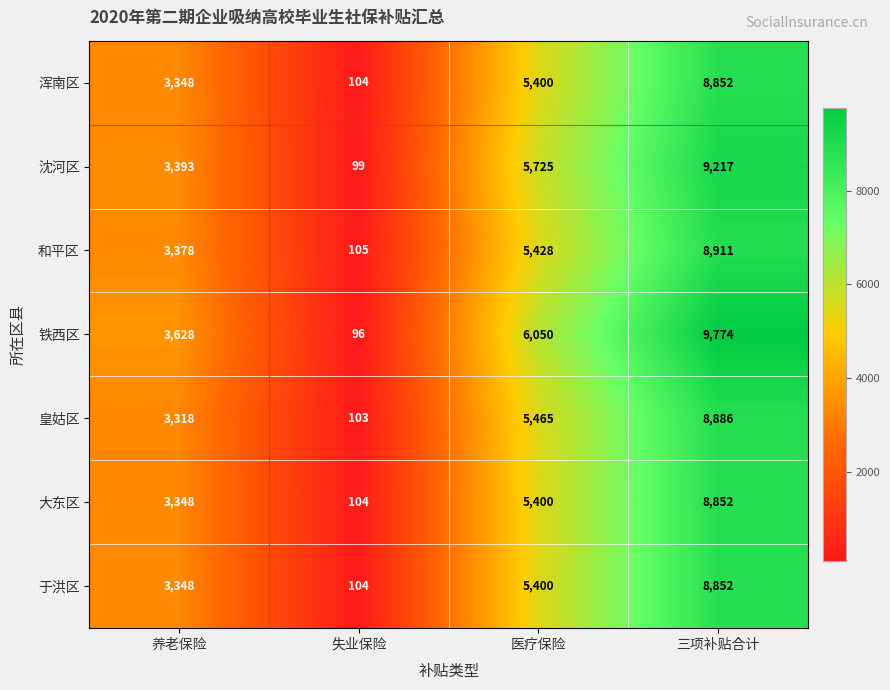

Which series changed the most between 养老保险 and 三项补贴合计?

铁西区